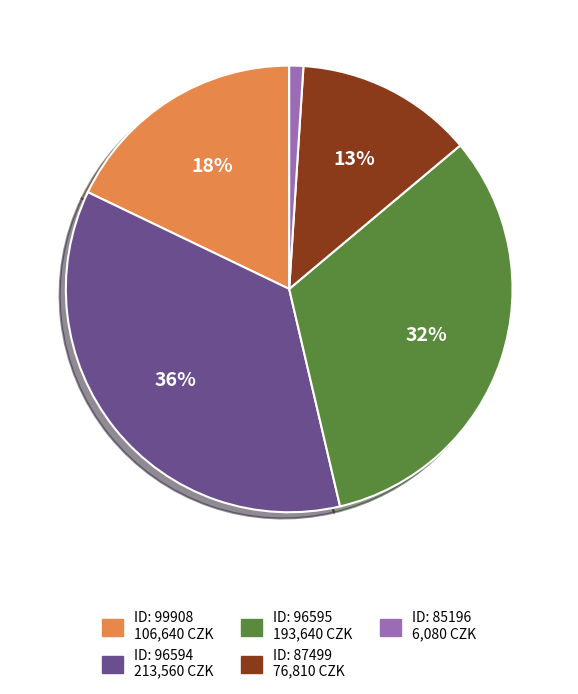

Does any single category account for the majority?

No